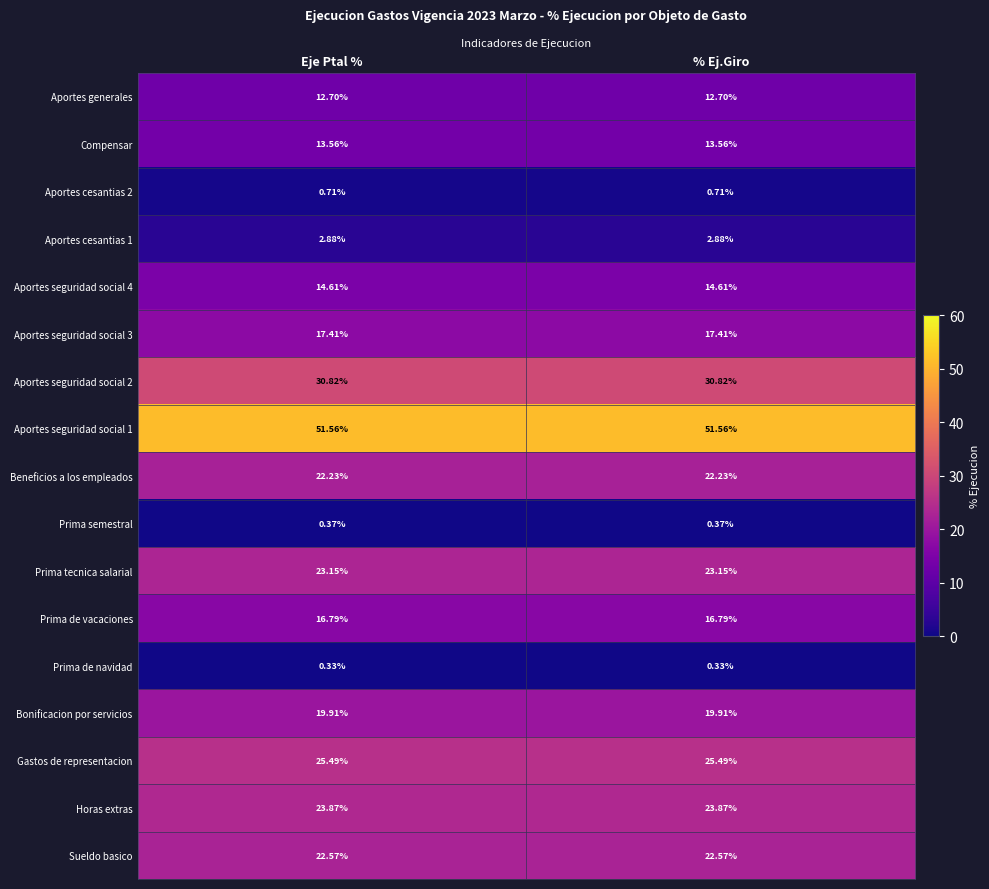

Is the value of Aportes cesantias 2 at Eje Ptal % greater than the value of Aportes cesantias 1 at % Ej.Giro?

No